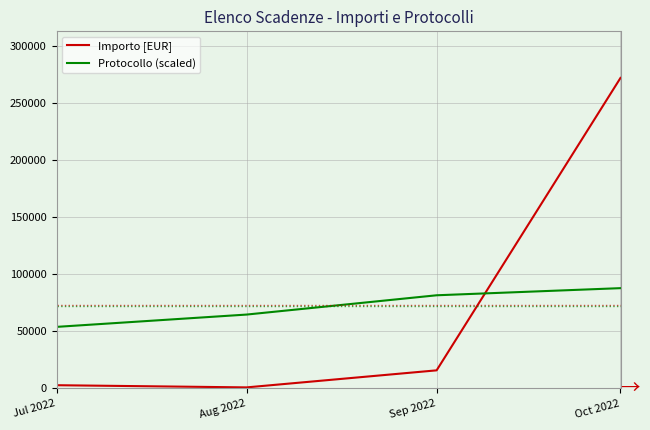

The Importo [EUR] series shows 2818.5 at Jul 2022. True or false?

True